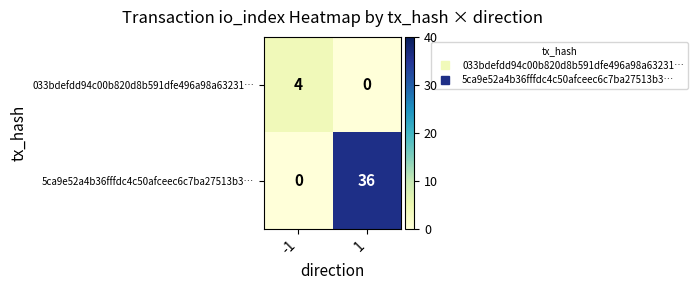

Reading right to left, what are all the values shown in this chart?

033bdefdd94c00b820d8b591dfe496a98a63231…: 0	4
5ca9e52a4b36fffdc4c50afceec6c7ba27513b3…: 36	0